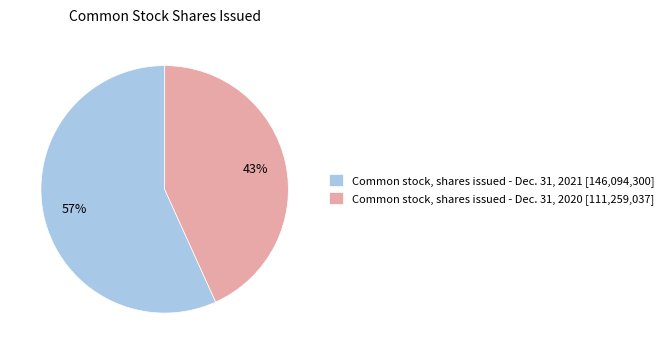

Combined, do Common stock, shares issued - Dec. 31, 2020 [111,259,037] and Common stock, shares issued - Dec. 31, 2021 [146,094,300] account for over 50%?

Yes